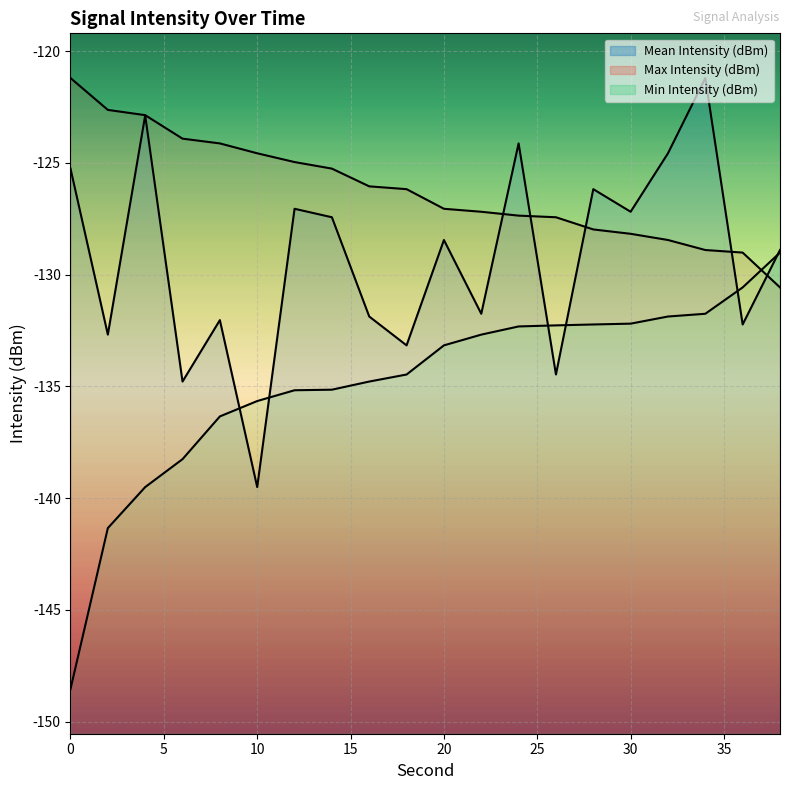

Which has a higher value, 26 or 34?

34